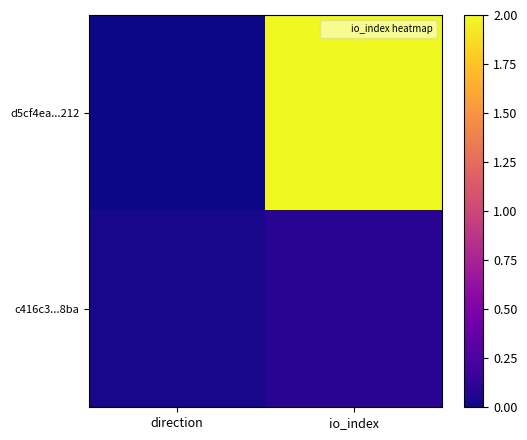

Reading right to left, what are all the values shown in this chart?

d5cf4ea...212: io_index=2.0	direction=0.0
c416c3...8ba: io_index=0.1	direction=0.0